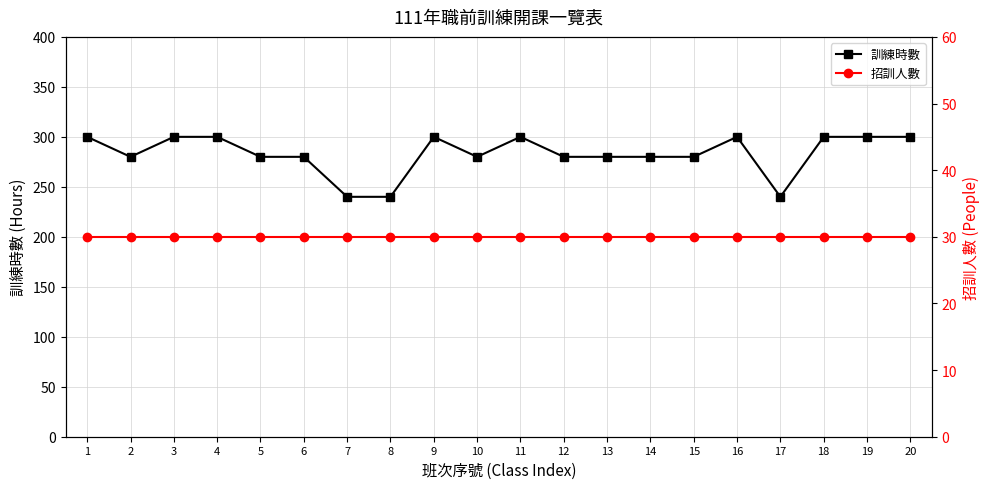

Rank the categories by 招訓人數 value from lowest to highest.

1, 2, 3, 4, 5, 6, 7, 8, 9, 10, 11, 12, 13, 14, 15, 16, 17, 18, 19, 20